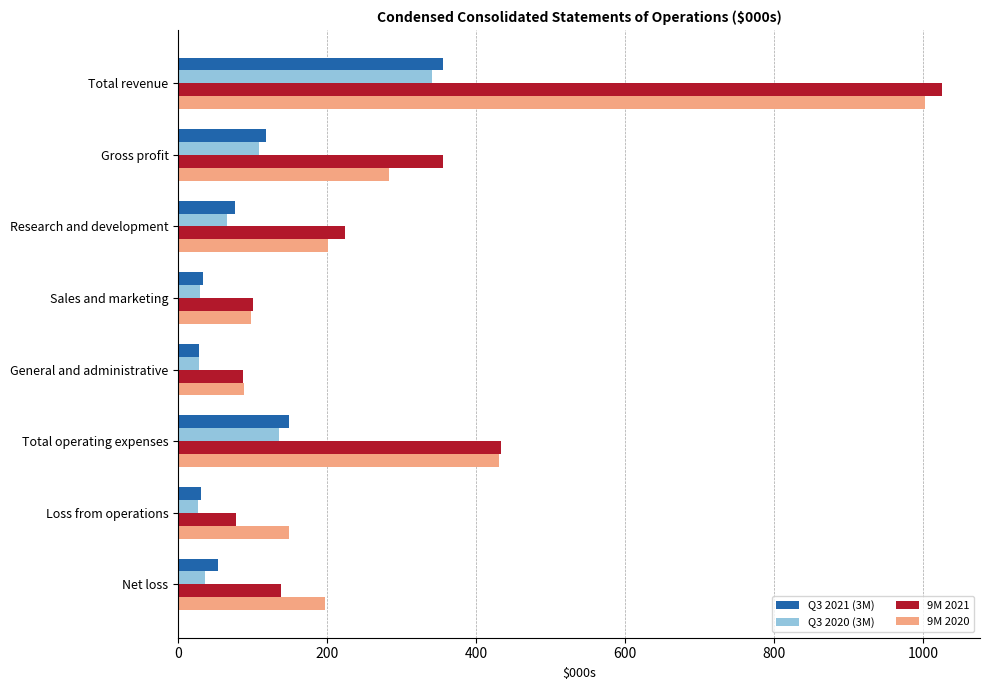

At which label does 9M 2021 reach its peak?

Total revenue